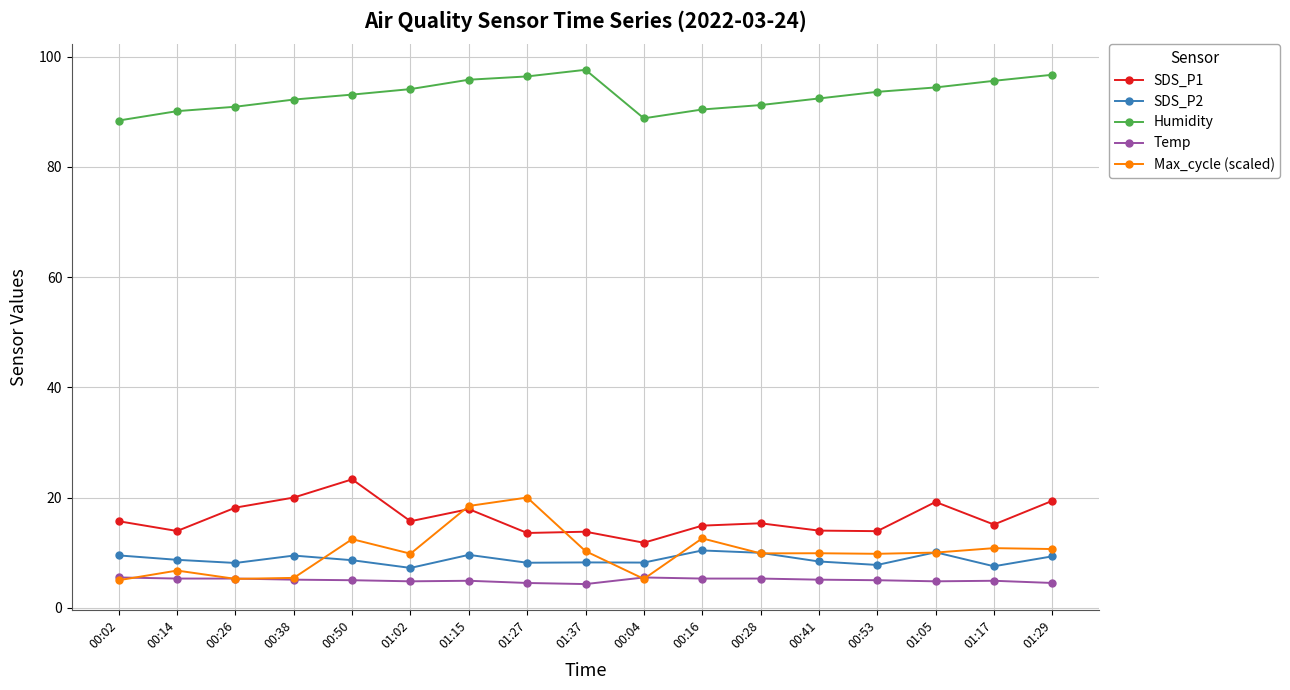

What are all the series names shown in the legend?

SDS_P1, SDS_P2, Humidity, Temp, Max_cycle (scaled)